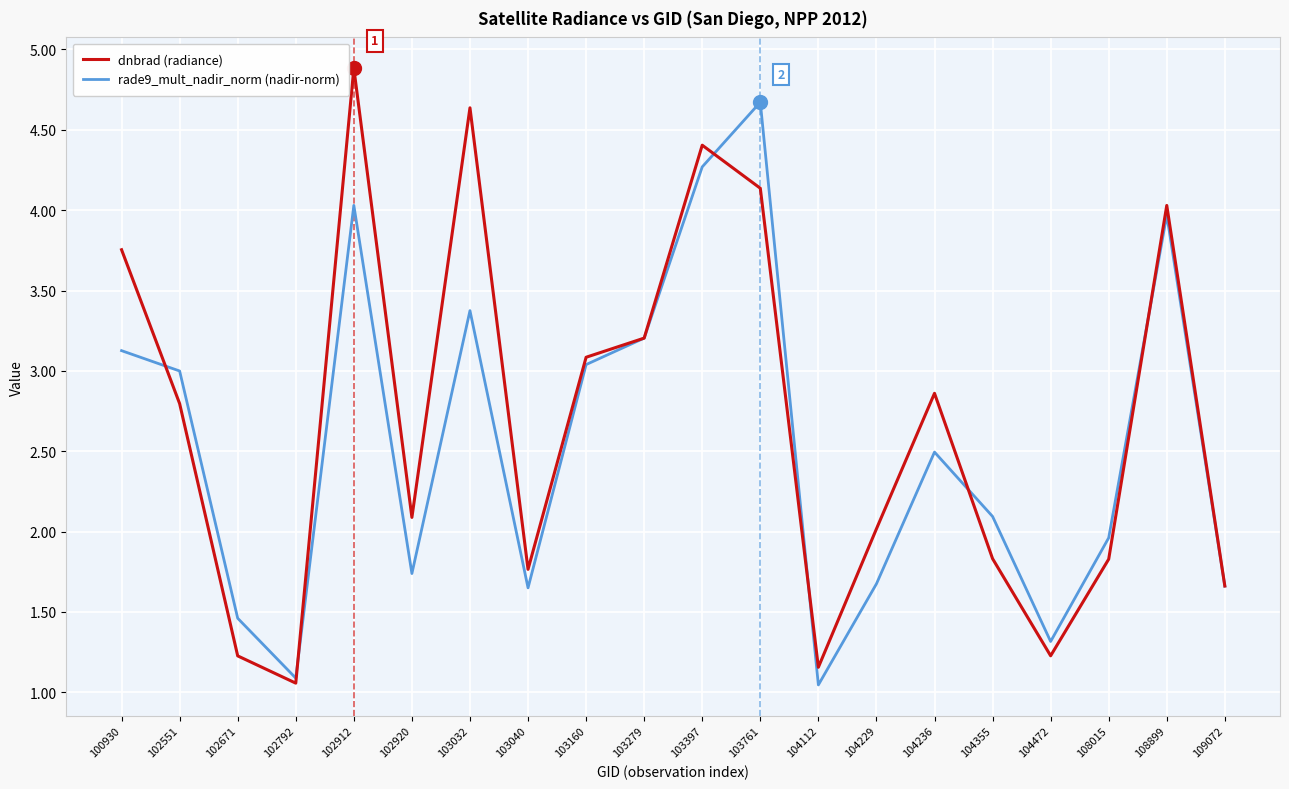

Rank the series by their maximum value, from lowest to highest.

rade9_mult_nadir_norm (nadir-norm), dnbrad (radiance)